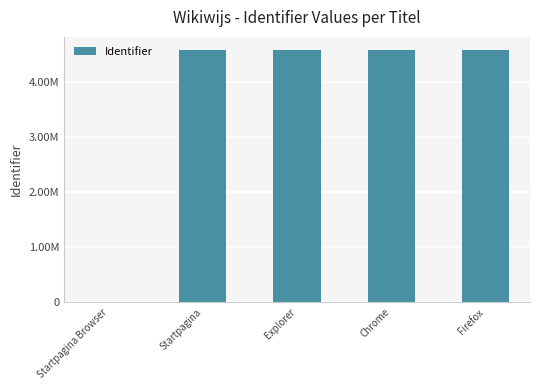

What is the change in value from Startpagina to Chrome?

+100